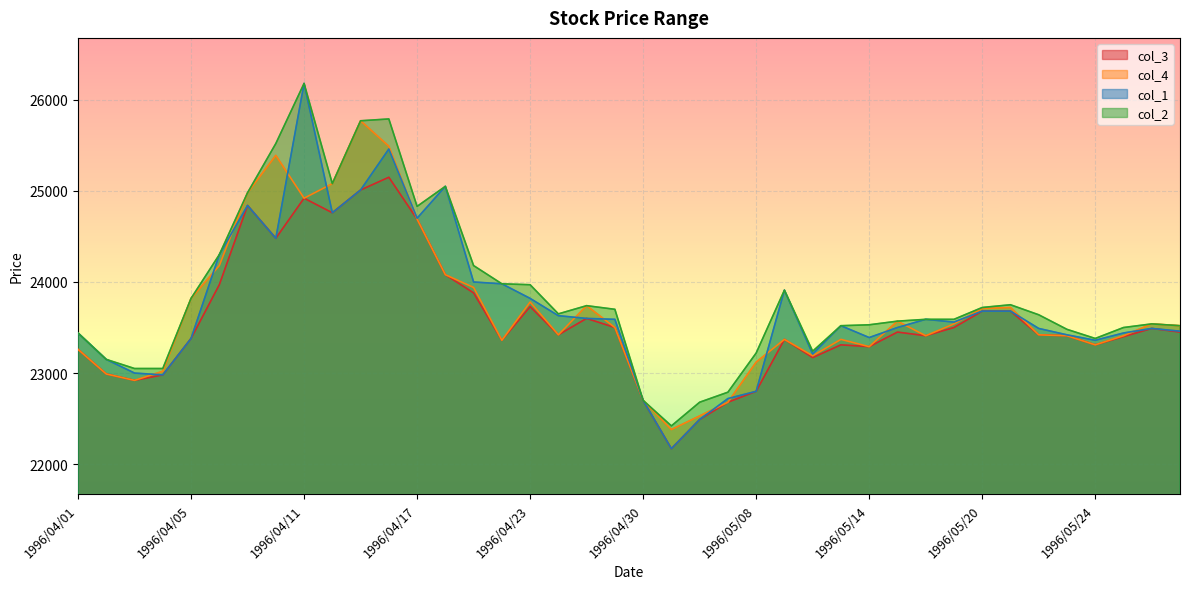

Which label corresponds to the largest value in the chart?

1996/04/11